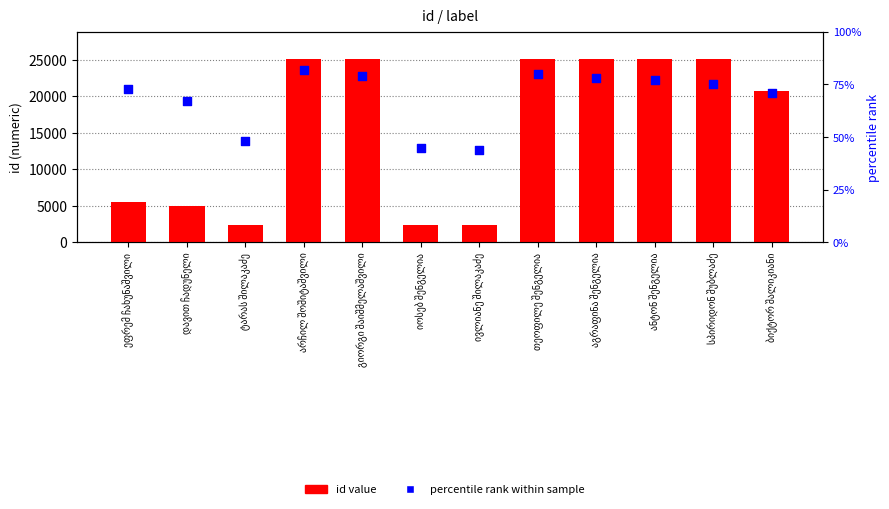

At which category is the sum across all series the highest?

არჩილ შოშიტაშვილი